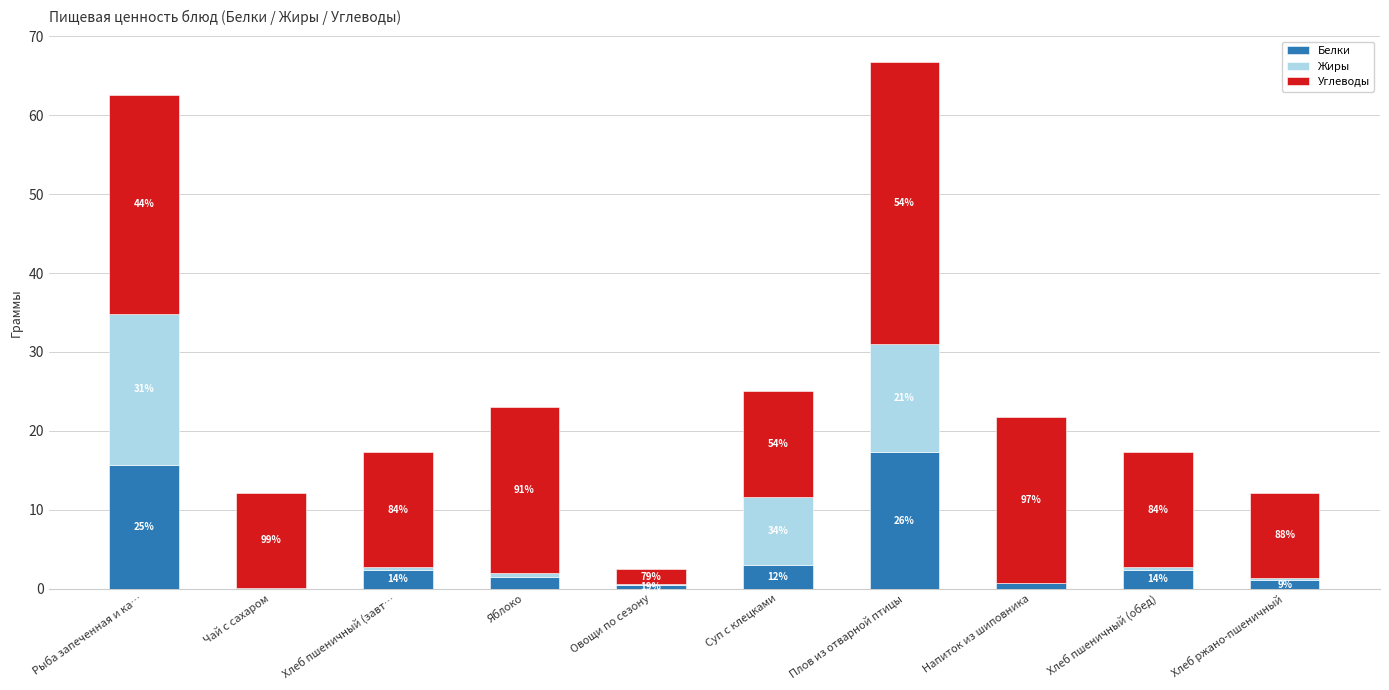

Rank the categories by Белки value from highest to lowest.

Плов из отварной птицы, Рыба запеченная и ка…, Суп с клецками, Хлеб пшеничный (завт…, Хлеб пшеничный (обед), Яблоко, Хлеб ржано-пшеничный, Напиток из шиповника, Овощи по сезону, Чай с сахаром